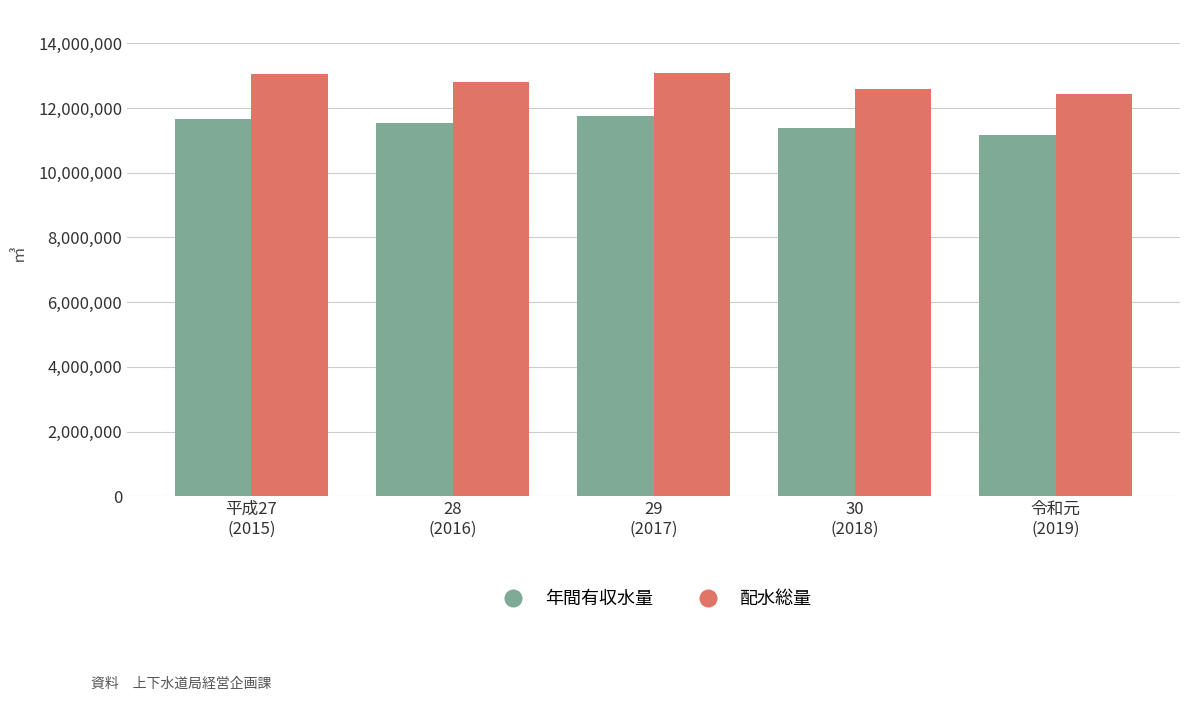

List the series in order of their overall mean, lowest first.

年間有収水量, 配水総量